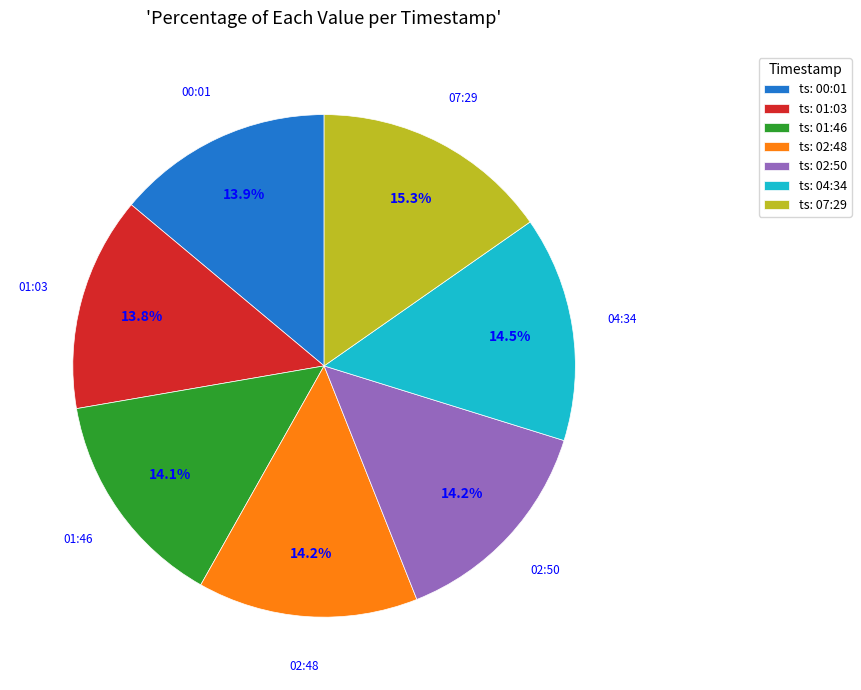

Which slice is the largest?

ts: 07:29